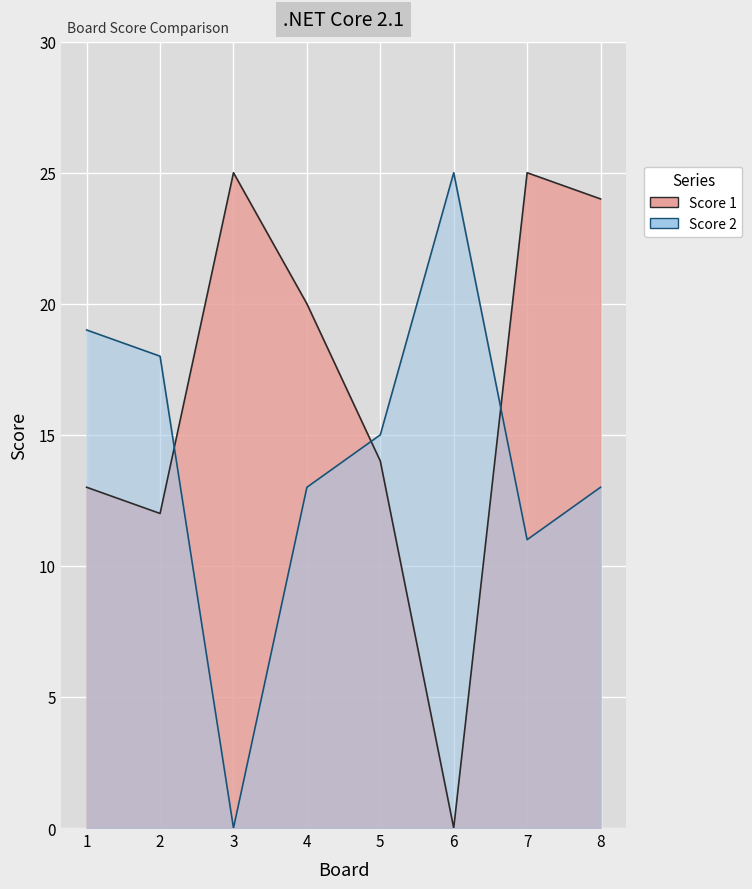

Rank the series by their maximum value, from lowest to highest.

Score 1, Score 2